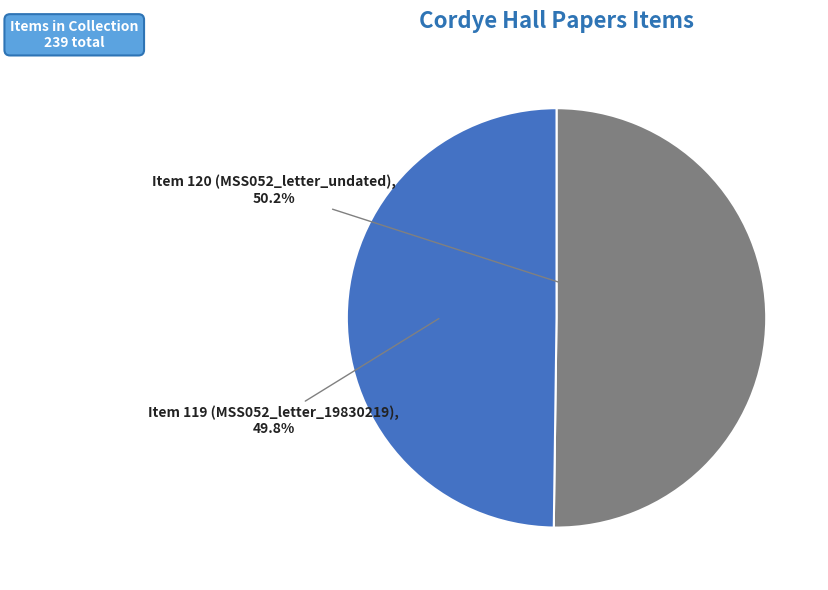

Approximately how many times larger is the value at Item 120 (MSS052_letter_undated) compared to Item 119 (MSS052_letter_19830219)?

1.0